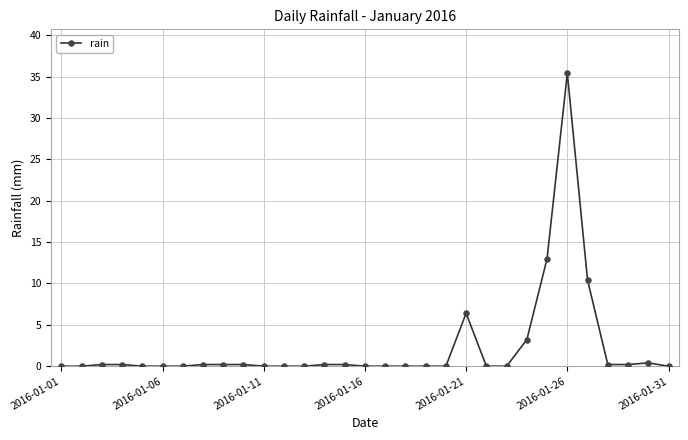

What is the difference between the second highest and minimum values?

13.0